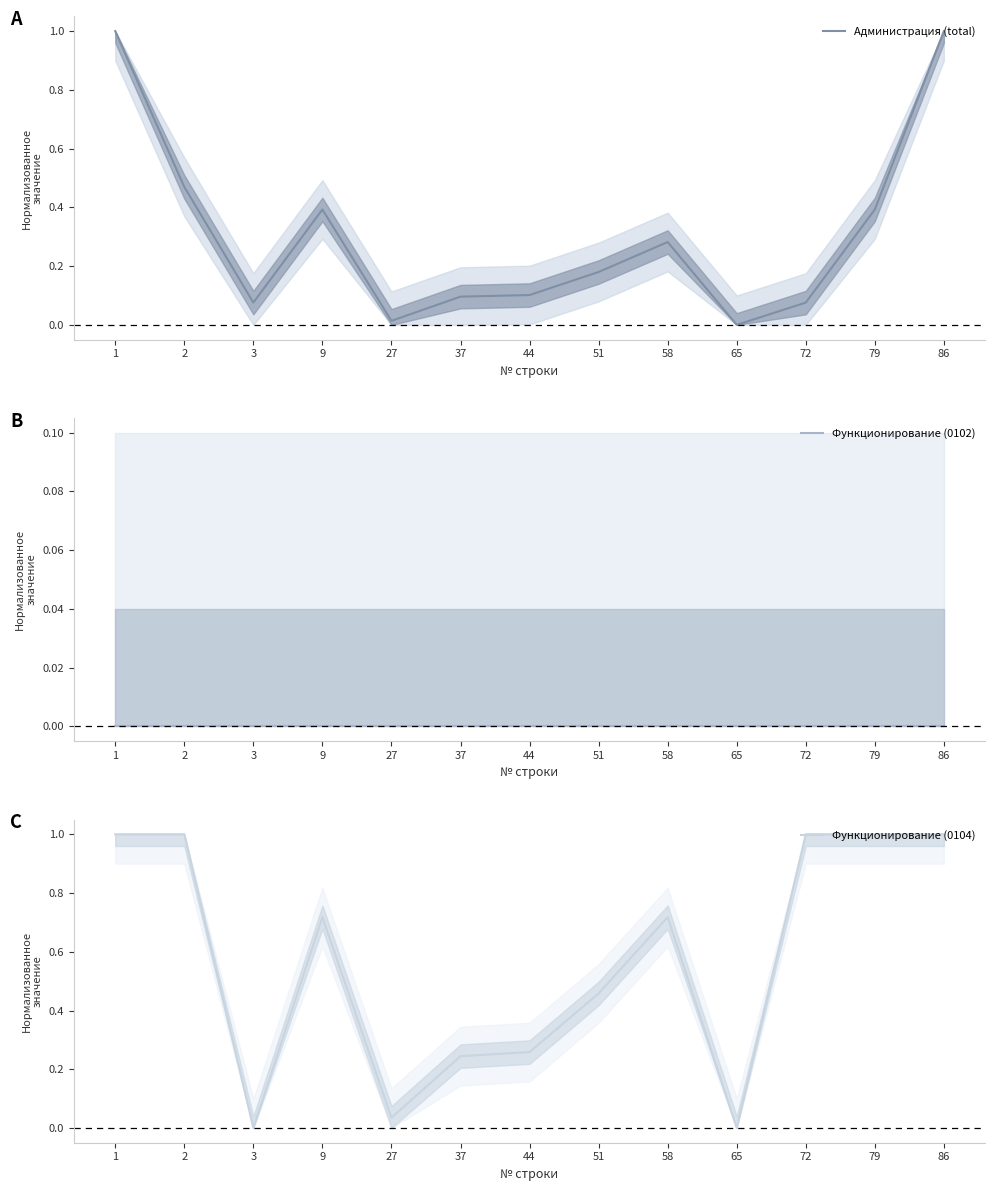

True or false: Функционирование (0102) and Функционирование (0104) intersect in this chart.

False